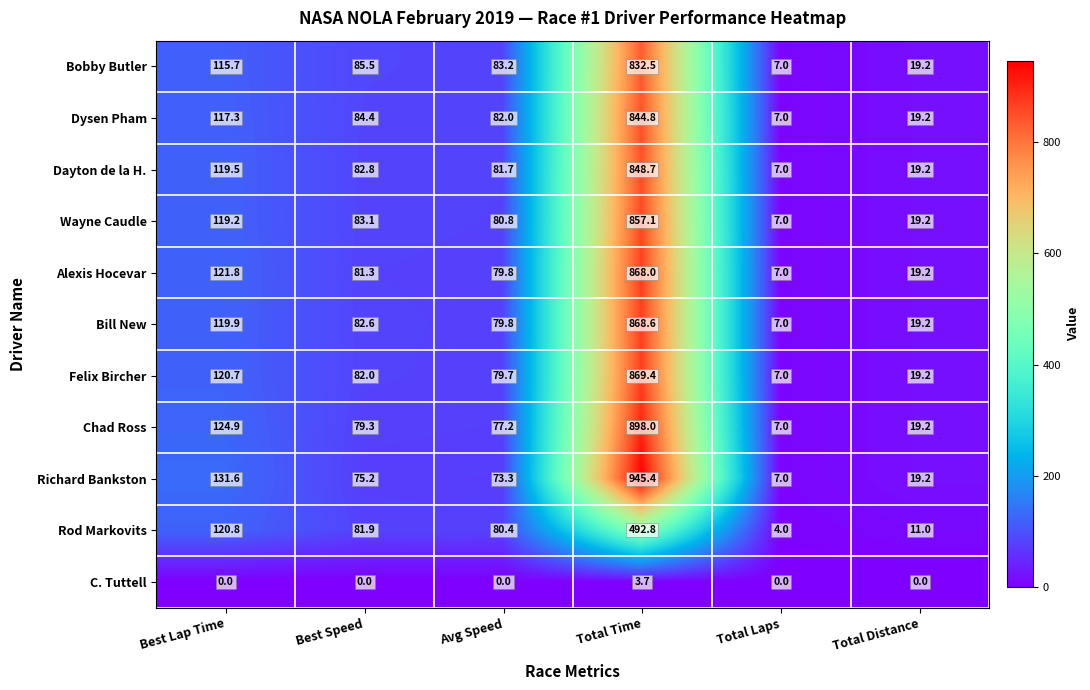

What is the difference between the Dysen Pham values at Total Distance and Avg Speed?

62.8